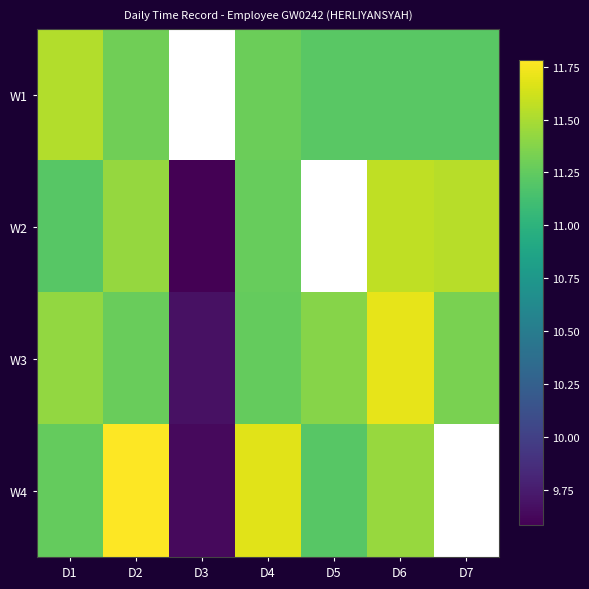

Rank the series by their maximum value, from lowest to highest.

W1, W2, W3, W4